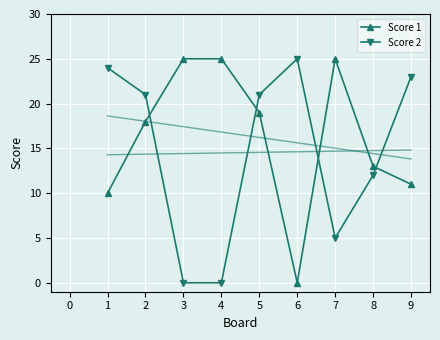

How many lines are shown in the chart?

2